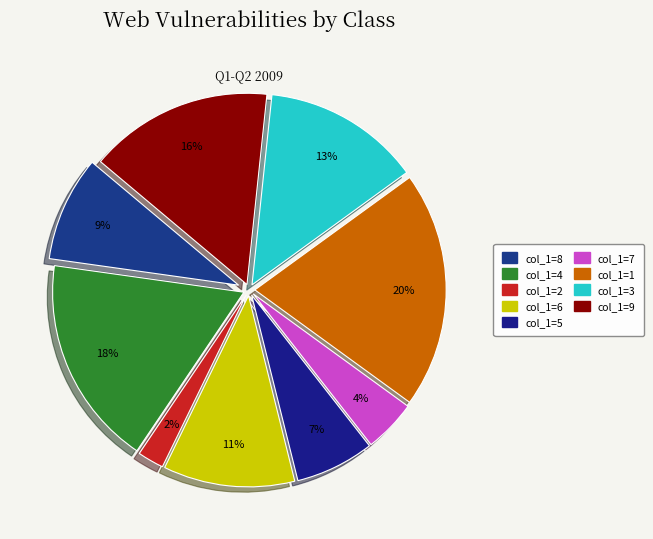

Rank the categories by value from highest to lowest.

1, 4, 9, 3, 6, 8, 5, 7, 2